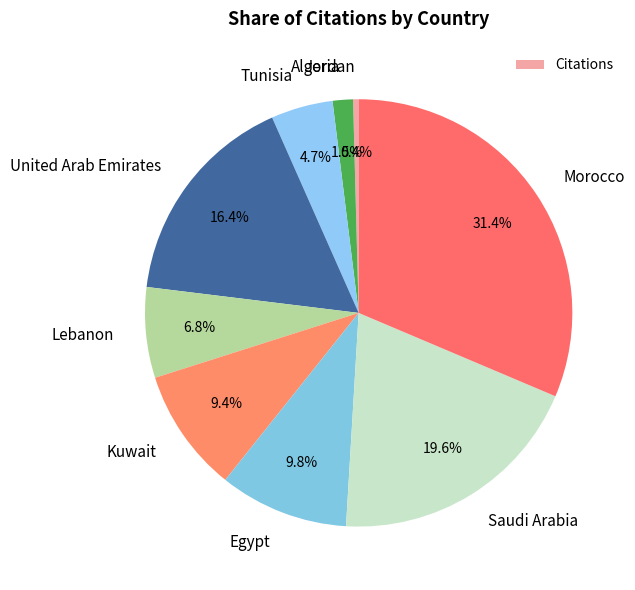

How many segments does this pie chart have?

9